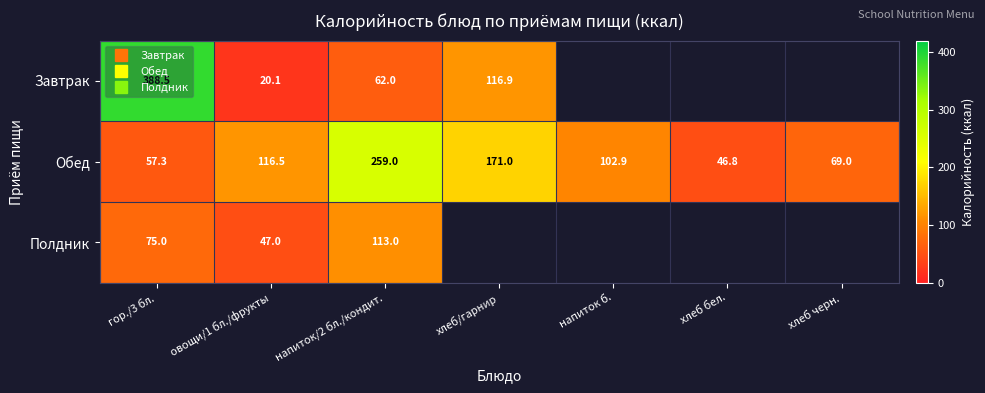

Which series has the largest range (max minus min)?

Завтрак